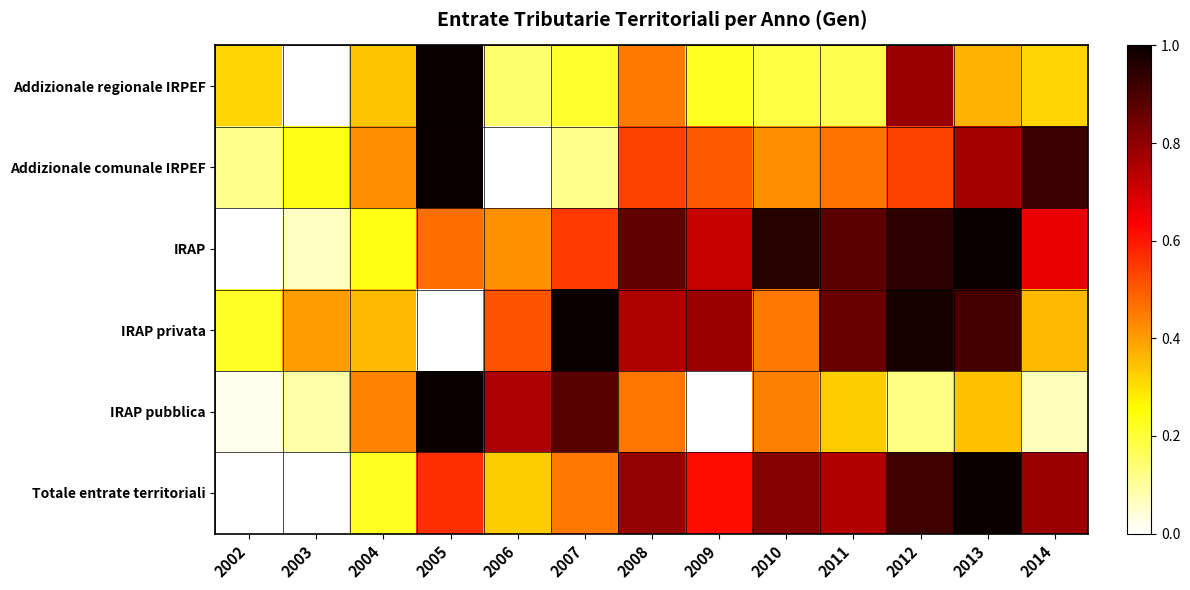

Reading left to right, what are all the values shown in this chart?

Addizionale regionale IRPEF: 2002=0.3	2003=0.0	2004=0.3	2005=1.0	2006=0.1	2007=0.2	2008=0.5	2009=0.2	2010=0.2	2011=0.2	2012=0.8	2013=0.4	2014=0.3
Addizionale comunale IRPEF: 2002=0.1	2003=0.2	2004=0.4	2005=1.0	2006=0.0	2007=0.1	2008=0.5	2009=0.5	2010=0.4	2011=0.5	2012=0.5	2013=0.8	2014=0.9
IRAP: 2002=0.0	2003=0.1	2004=0.2	2005=0.5	2006=0.4	2007=0.6	2008=0.9	2009=0.7	2010=1.0	2011=0.9	2012=0.9	2013=1.0	2014=0.7
IRAP privata: 2002=0.2	2003=0.4	2004=0.4	2005=0.0	2006=0.5	2007=1.0	2008=0.8	2009=0.8	2010=0.5	2011=0.9	2012=1.0	2013=0.9	2014=0.4
IRAP pubblica: 2002=0.0	2003=0.1	2004=0.4	2005=1.0	2006=0.8	2007=0.9	2008=0.5	2009=0.0	2010=0.4	2011=0.3	2012=0.1	2013=0.3	2014=0.1
Totale entrate territoriali: 2002=0.0	2003=0.0	2004=0.2	2005=0.6	2006=0.3	2007=0.5	2008=0.8	2009=0.6	2010=0.8	2011=0.7	2012=0.9	2013=1.0	2014=0.8